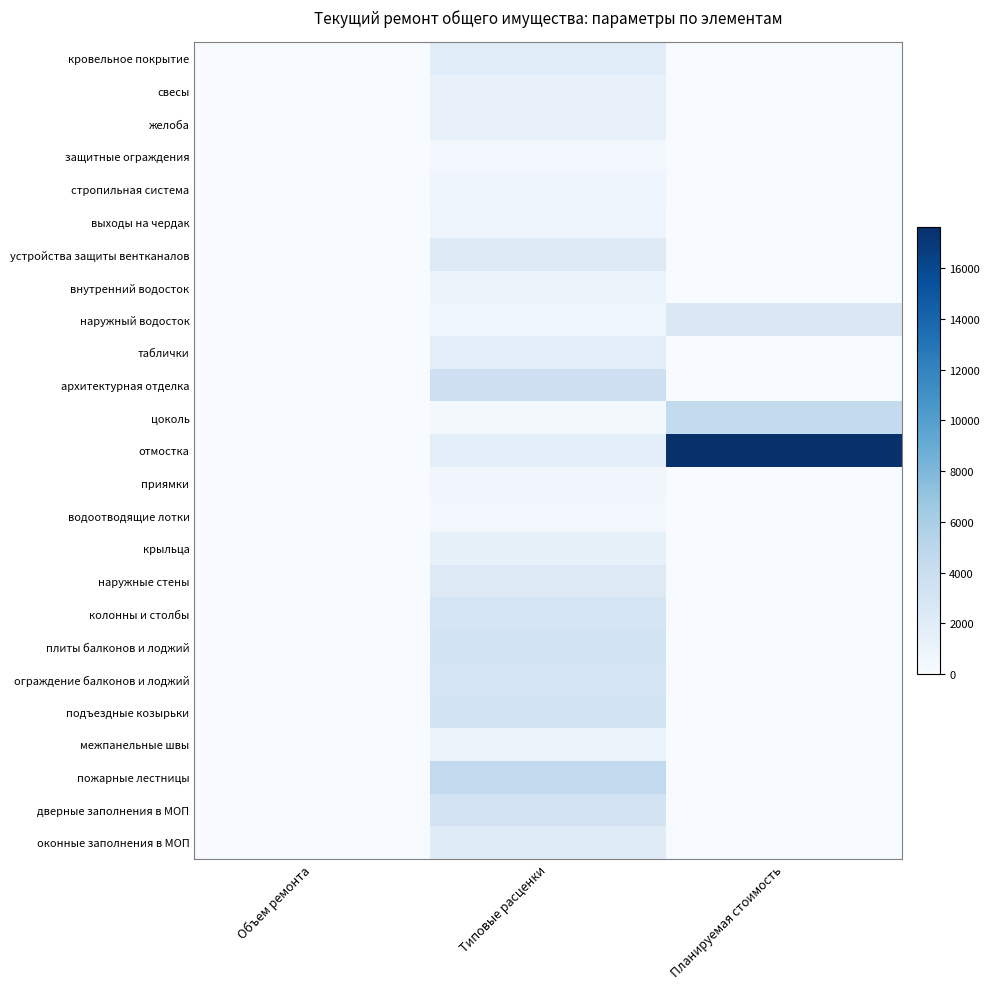

What is the difference between the highest and lowest values at Планируемая стоимость?

17632.1